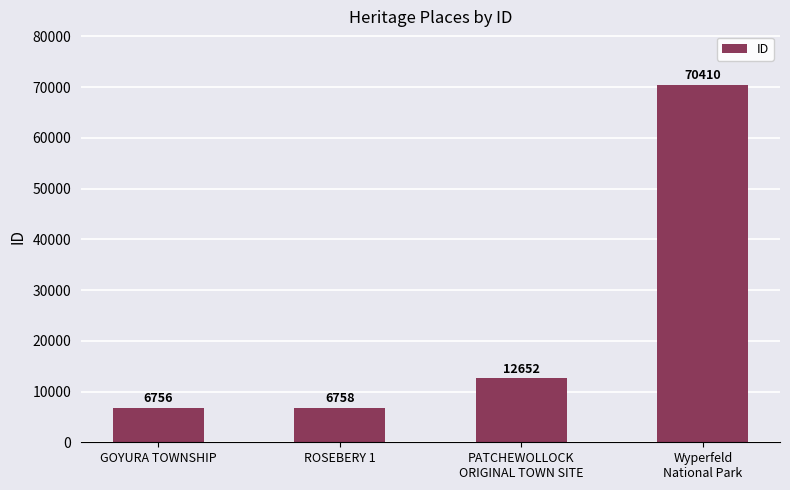

What is the difference between the second highest and second lowest values?

5894